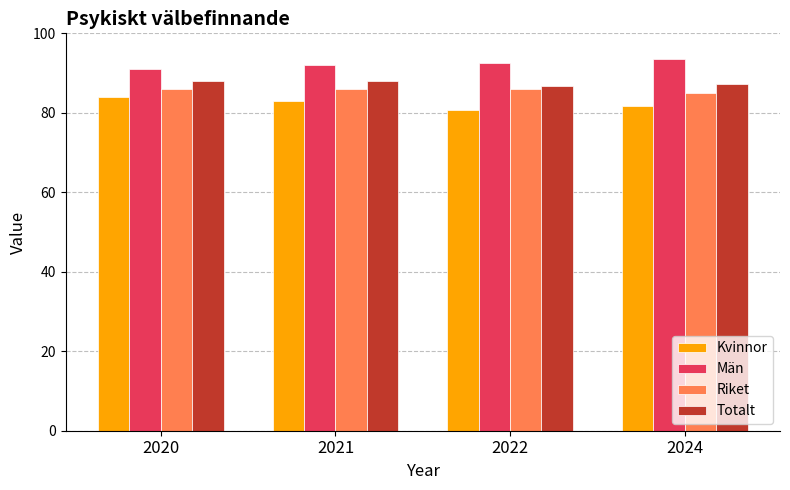

What is the total value across all series at 2024?

347.4